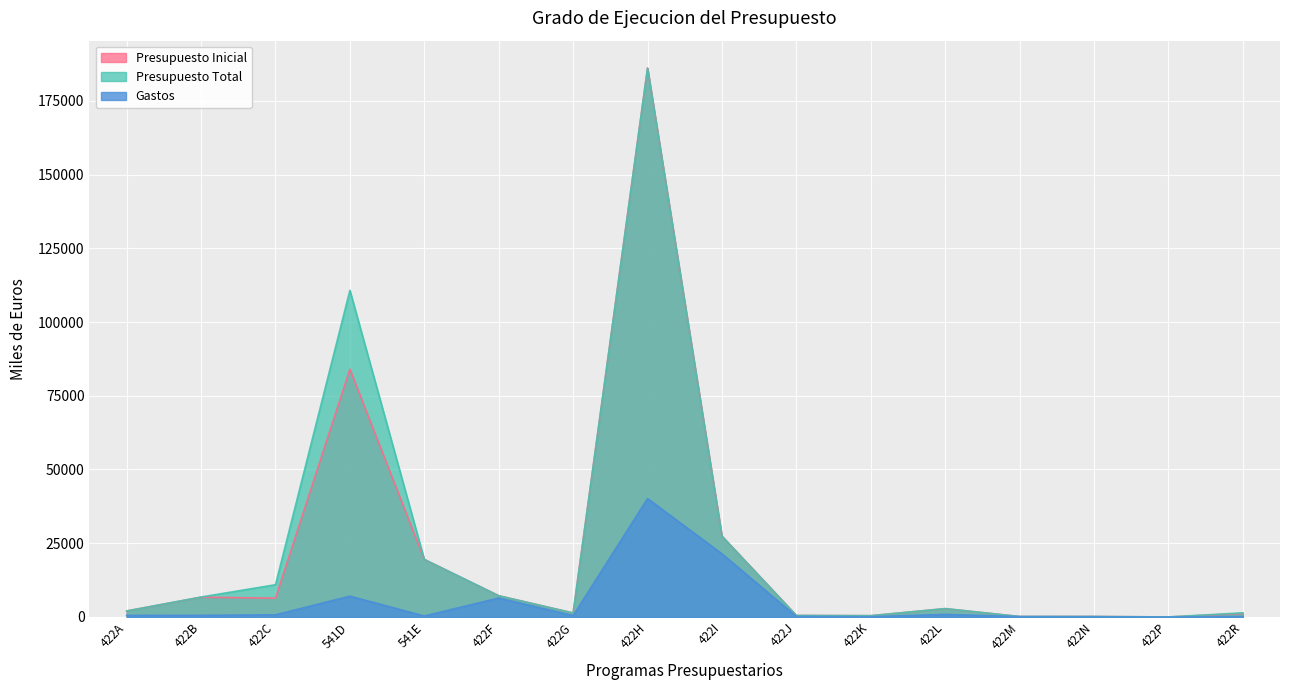

Reading left to right, transcribe all the data shown in this chart.

Presupuesto Inicial: 2037	6707	6394	84010	19499	7203	1350	186077	27395	505	432	2810	150	169	5	1193
Presupuesto Total: 2037	6766	10942	110743	19499	7203	1350	186083	27395	505	432	2852	150	169	5	1403
Gastos: 545	562	734	7060	339	6430	468	40152	21415	175	79	883	115	59	1	172